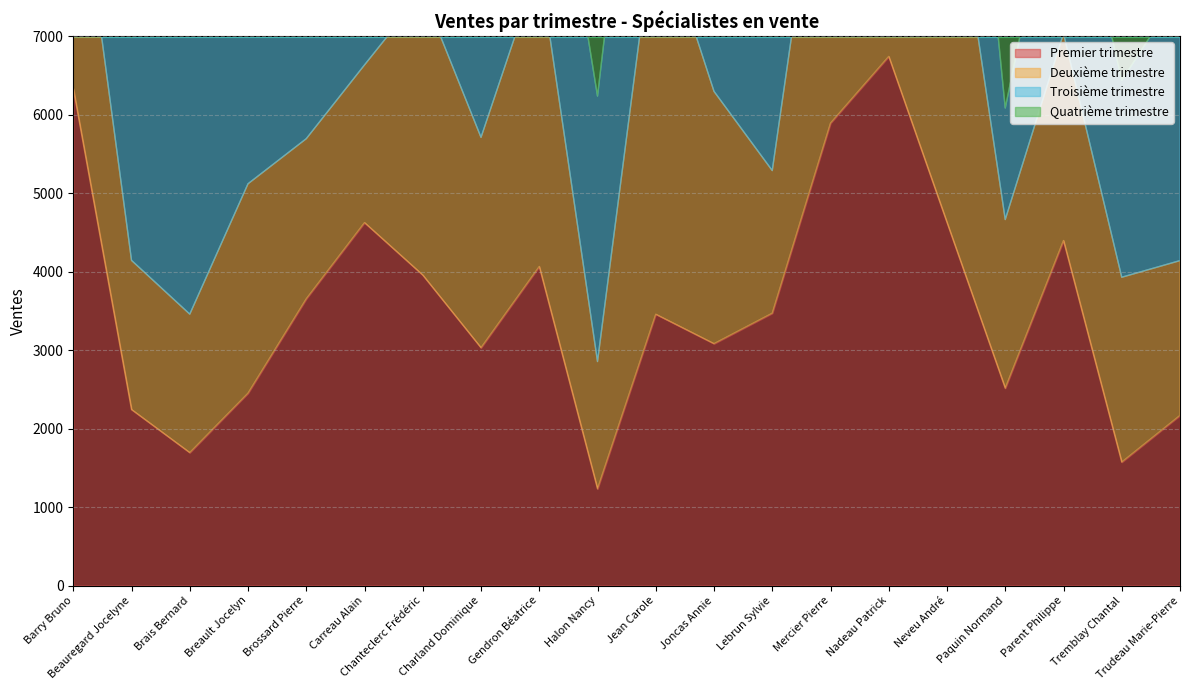

At which label is Premier trimestre closest to 3986?

Chanteclerc Frédéric